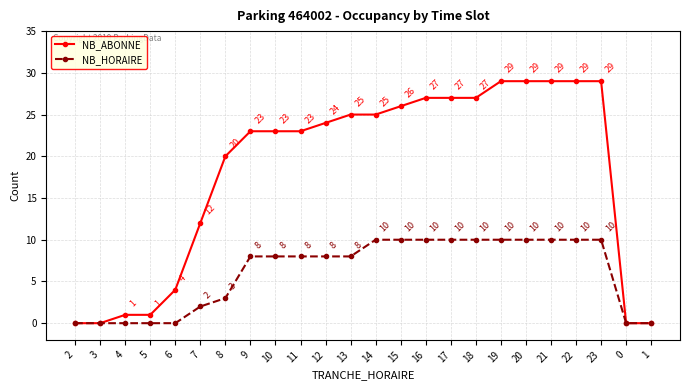

Is the value of NB_HORAIRE at 1 greater than the value of NB_ABONNE at 9?

No